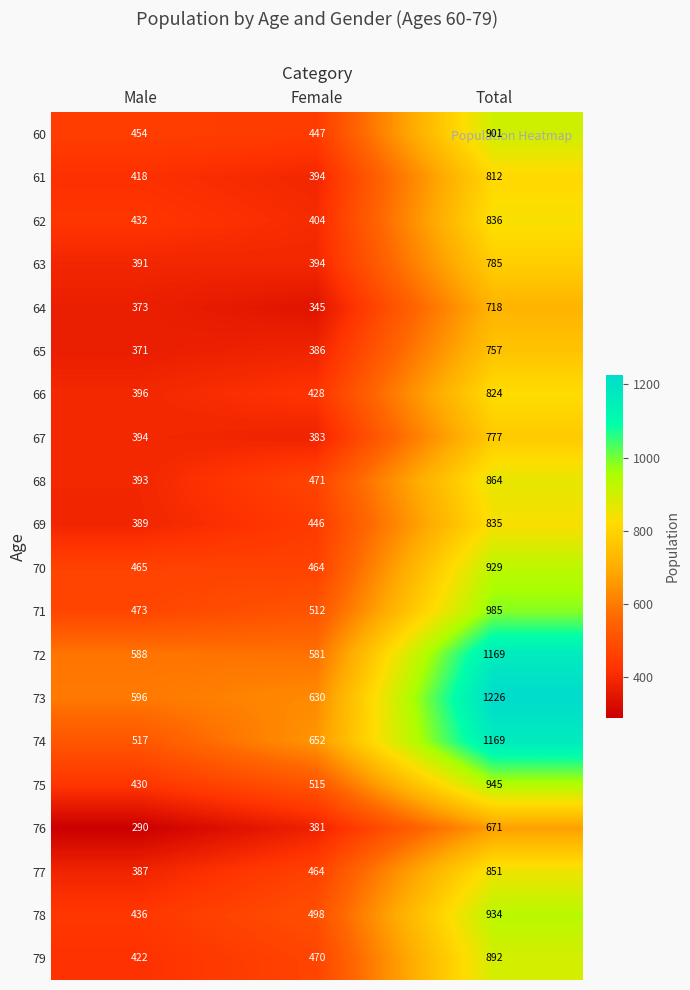

Which category has the lowest value across all series?

Male